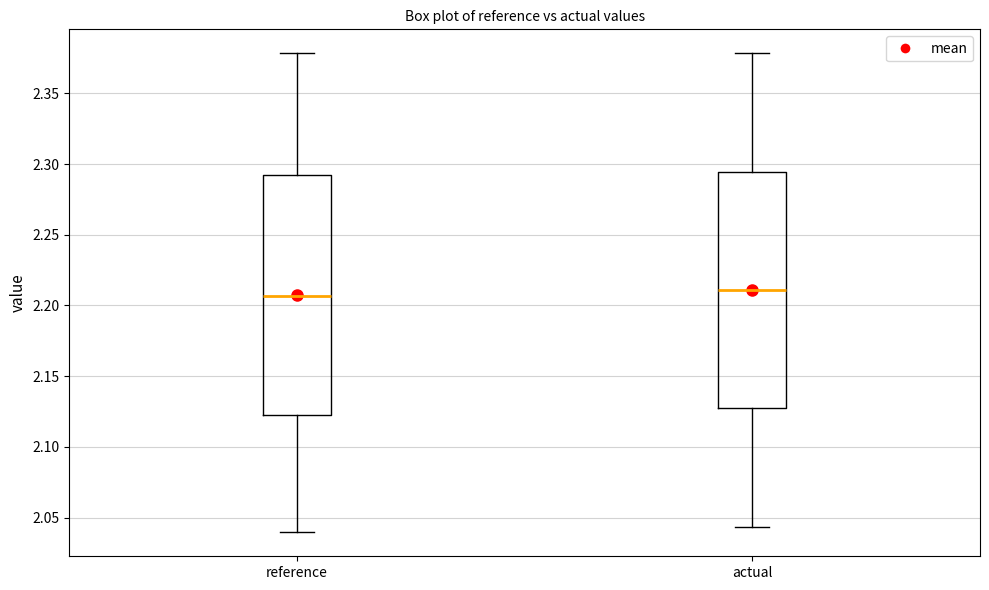

Reading left to right, read every box against the y-axis: the position of its median line, the range the box covers, and the ends of its whiskers. The values are not printed on the chart, so give them approximately, as read against the axis.

reference: median 2.205, box 2.125 to 2.290, whiskers 2.040 to 2.380
actual: median 2.210, box 2.125 to 2.295, whiskers 2.045 to 2.380